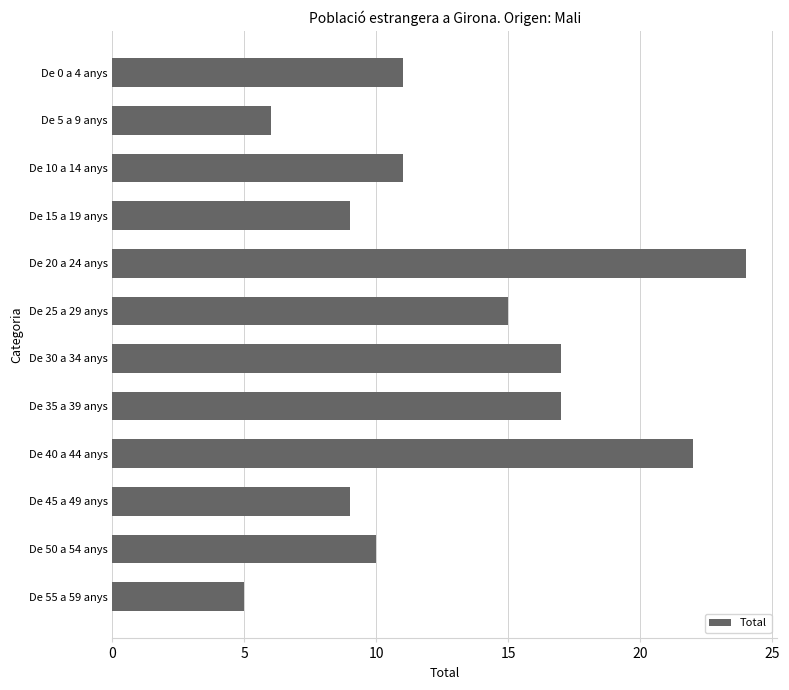

Reading top to bottom, transcribe all the data shown in this chart.

11	6	11	9	24	15	17	17	22	9	10	5